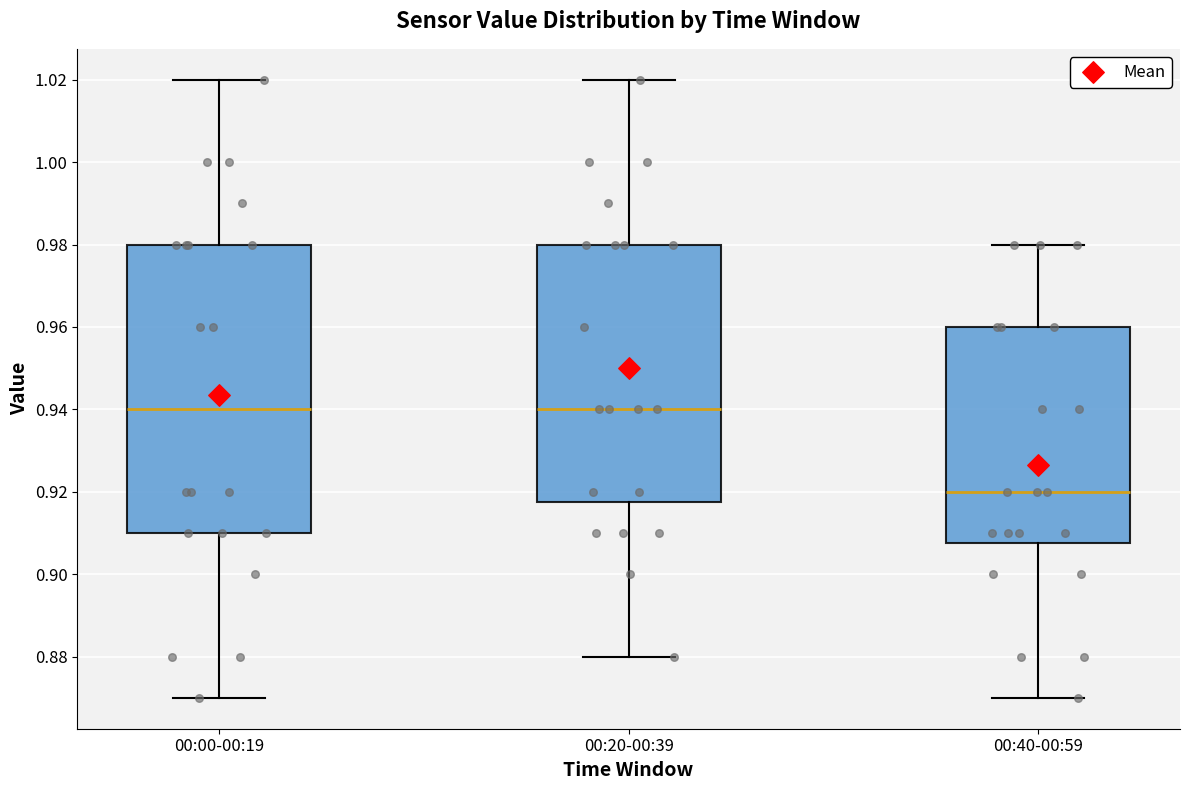

Comparing the boxes themselves (not the whiskers), which one is the tallest?

00:00-00:19